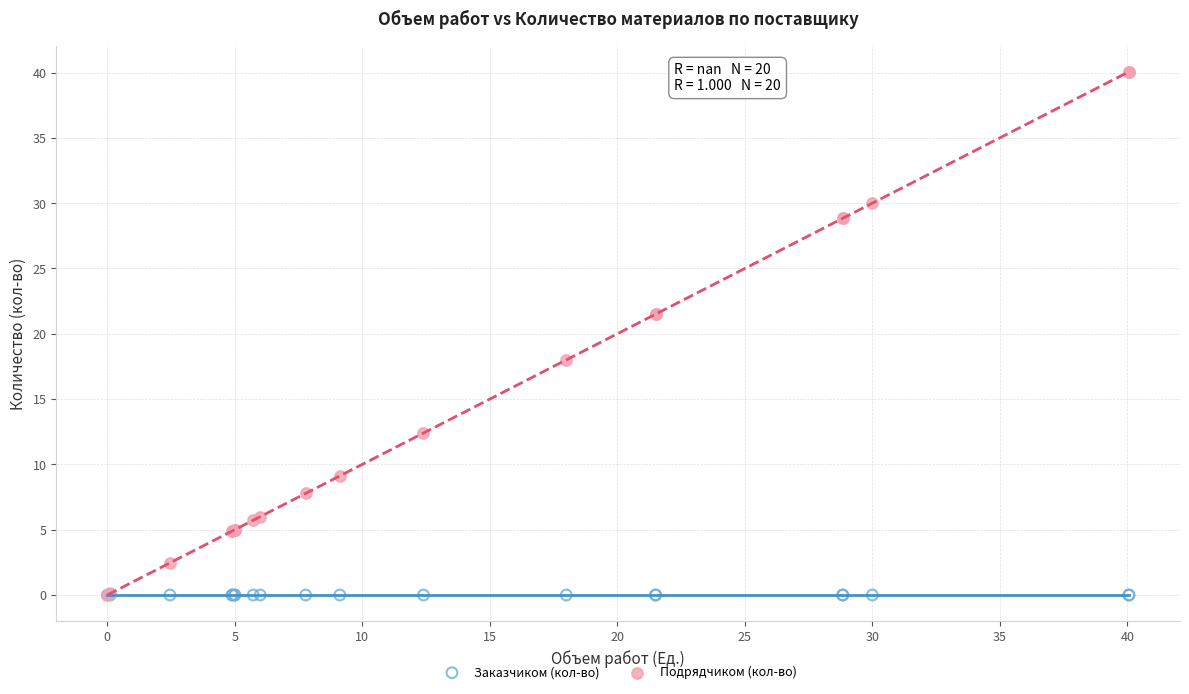

What are all the series names shown in the legend?

Заказчиком (кол-во), Подрядчиком (кол-во)